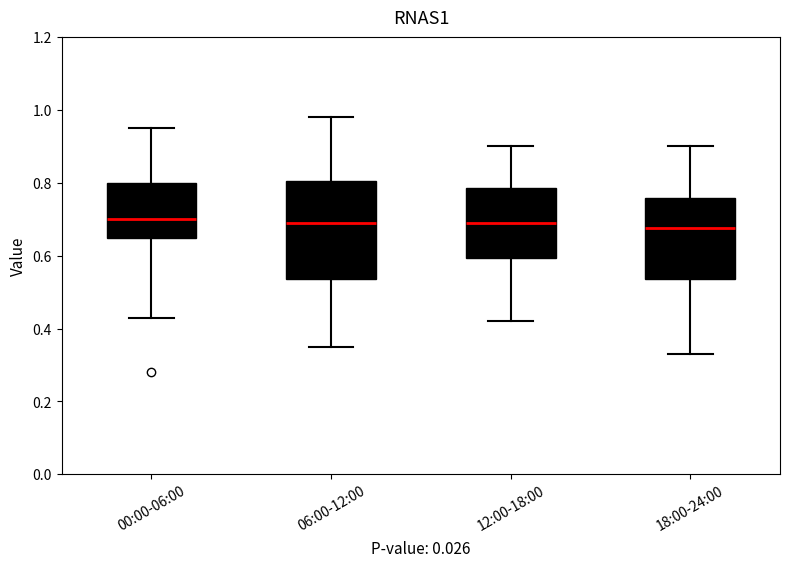

Where does the lower whisker of the box for 00:00-06:00 end on the y-axis? The values are not printed on the chart, so give them approximately, as read against the axis.

0.44